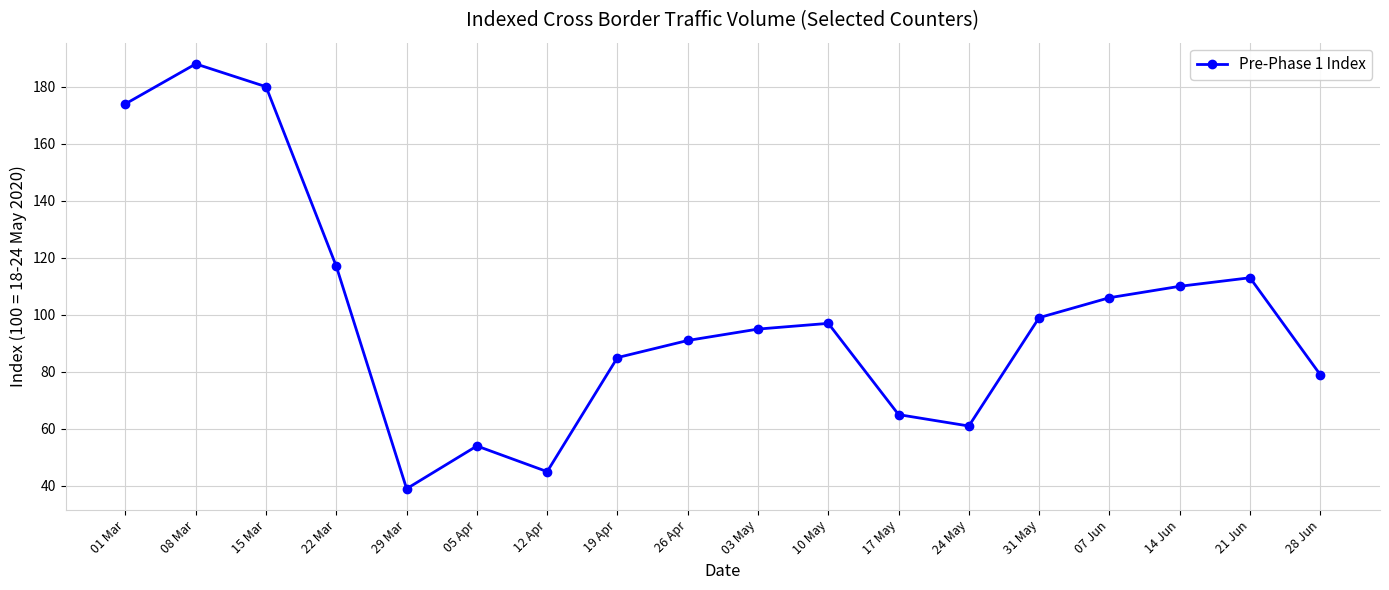

Rank the categories by value from lowest to highest.

29 Mar, 12 Apr, 05 Apr, 24 May, 17 May, 28 Jun, 19 Apr, 26 Apr, 03 May, 10 May, 31 May, 07 Jun, 14 Jun, 21 Jun, 22 Mar, 01 Mar, 15 Mar, 08 Mar